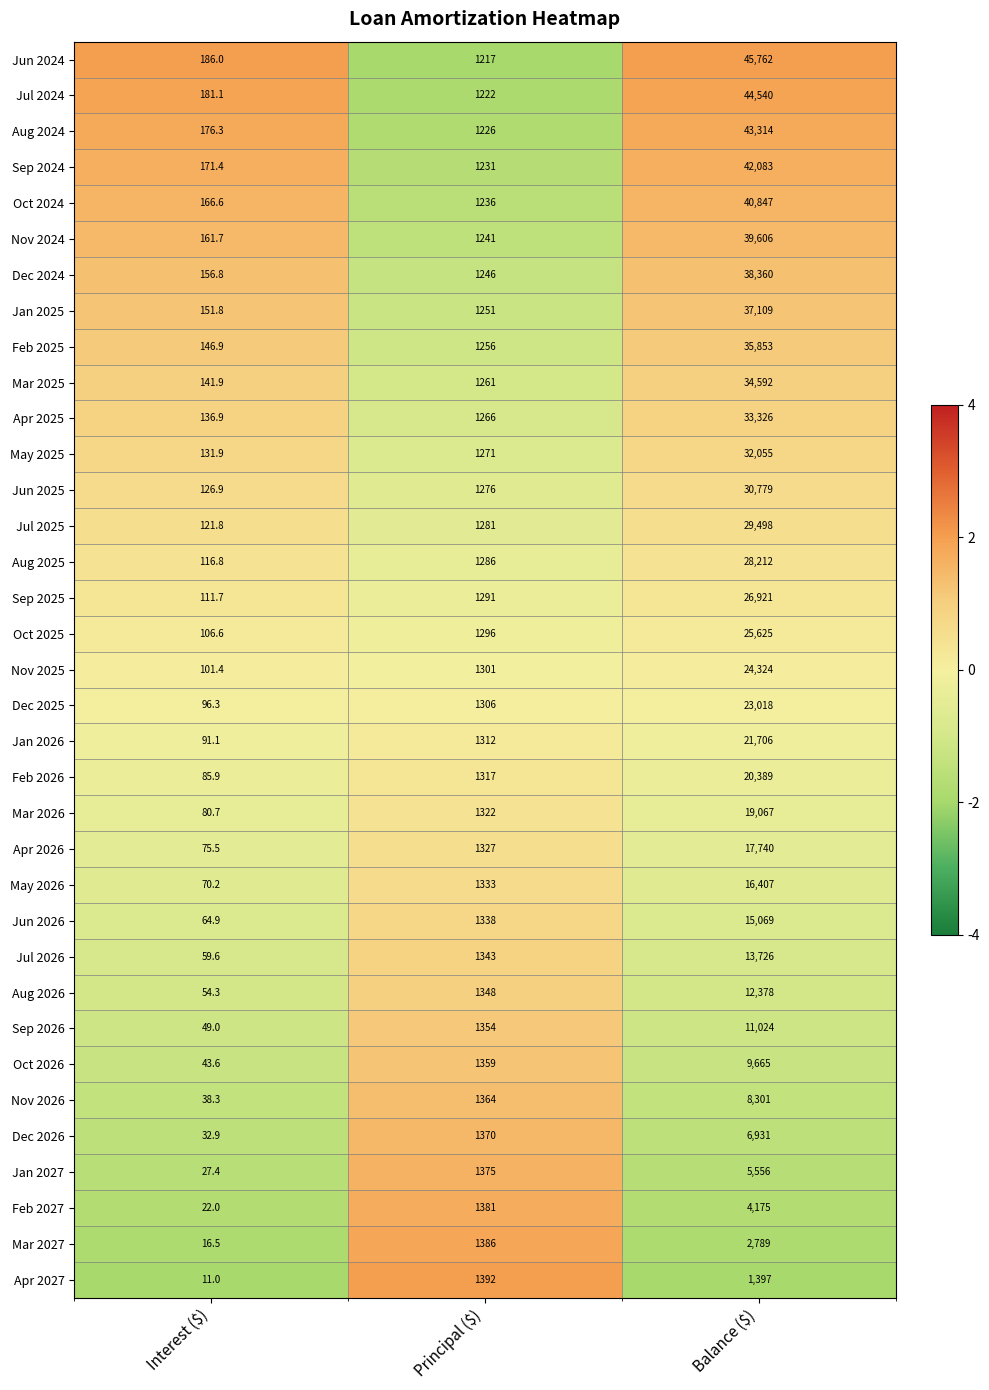

Is it true that Jul 2025 equals 29498.0 at Balance ($)?

True